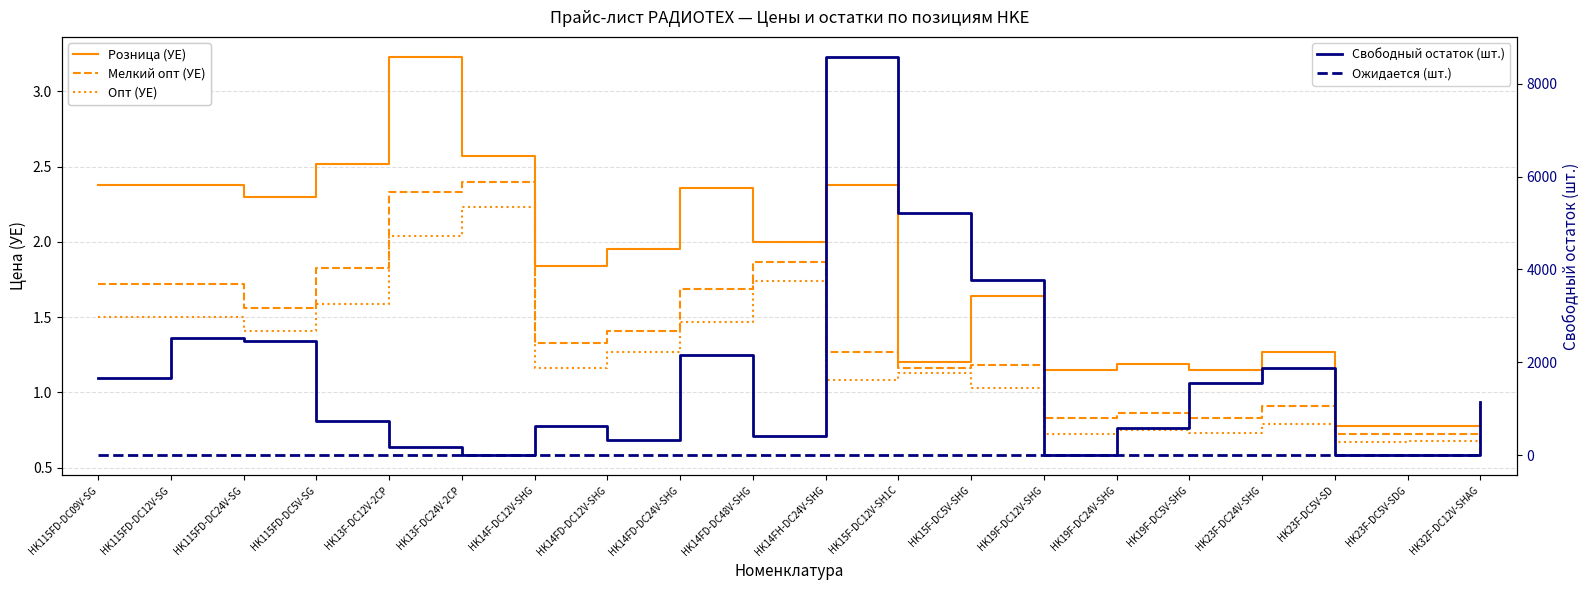

True or false: Опт (УЕ) and Мелкий опт (УЕ) cross at least once.

False